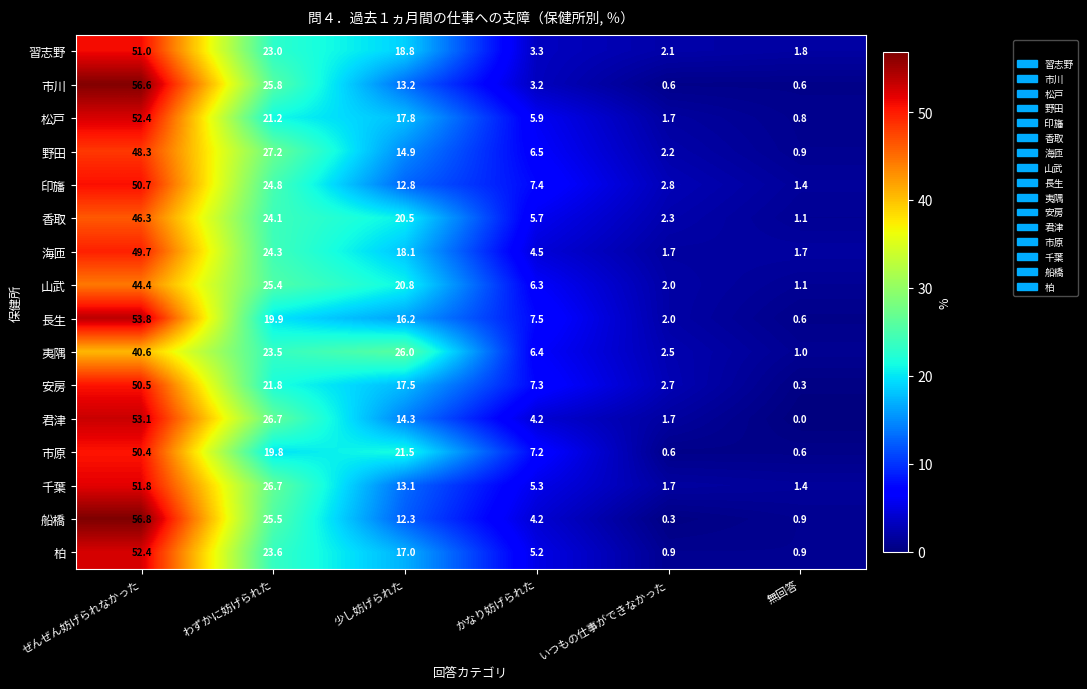

What is the total value across all series at わずかに妨げられた?

383.3